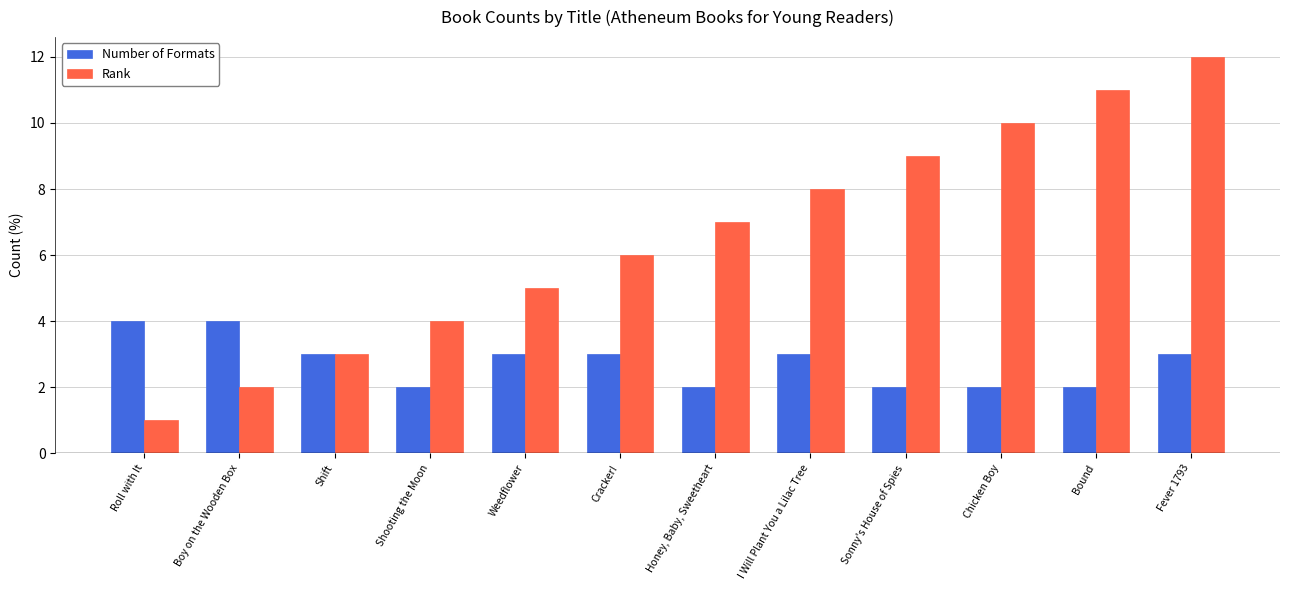

Which label corresponds to the smallest value in the chart?

Roll with It